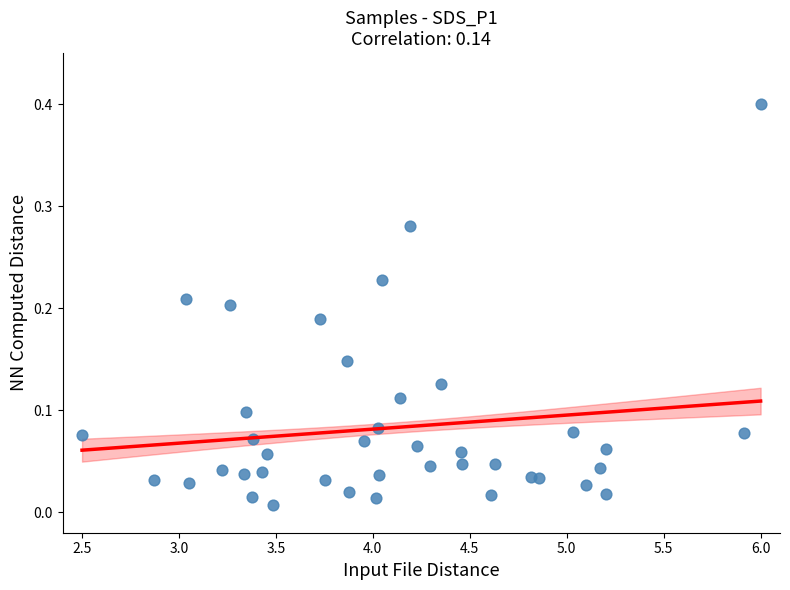

What is the range of X values (max minus min)?

3.5